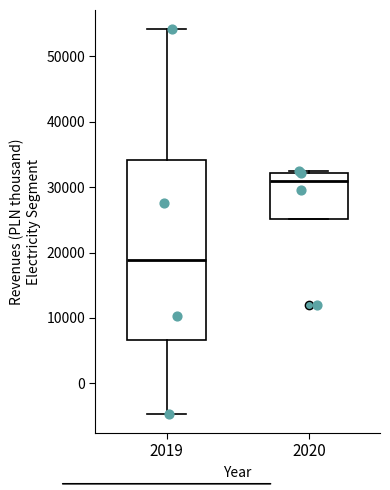

Which box has the lowest median line?

2019